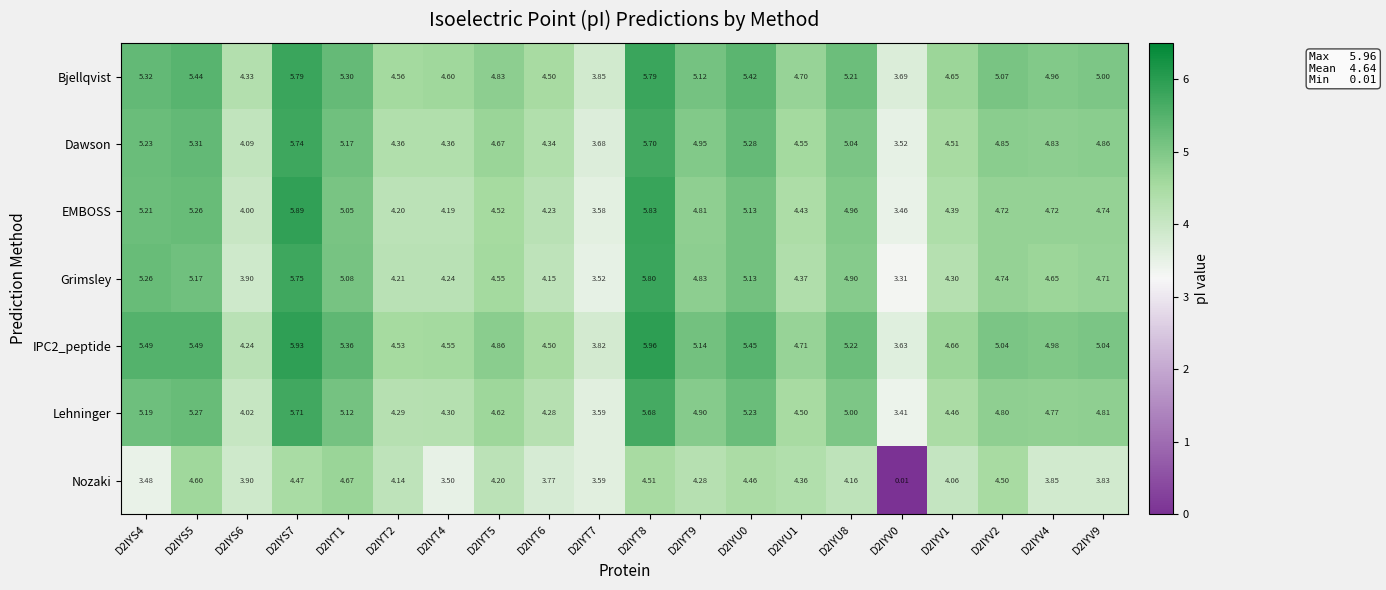

Is the value of Dawson at D2IYU1 greater than the value of EMBOSS at D2IYV4?

No